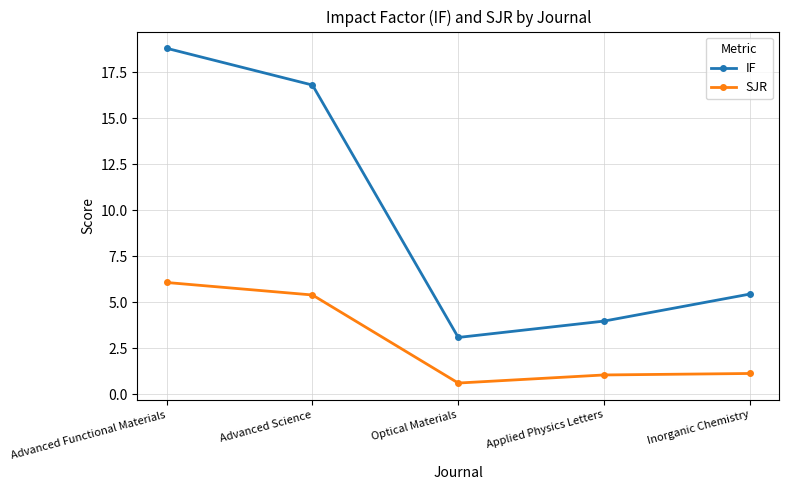

Which category has the lowest value across all series?

Optical Materials